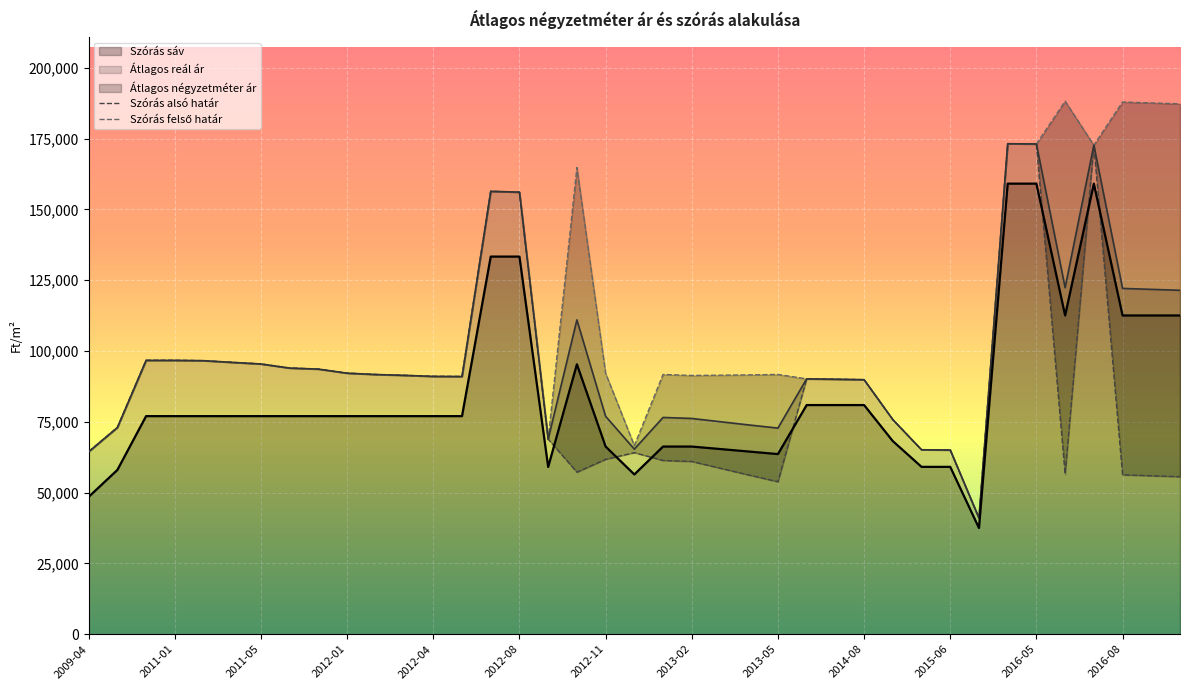

Which series has the largest range (max minus min)?

Szórás felső határ